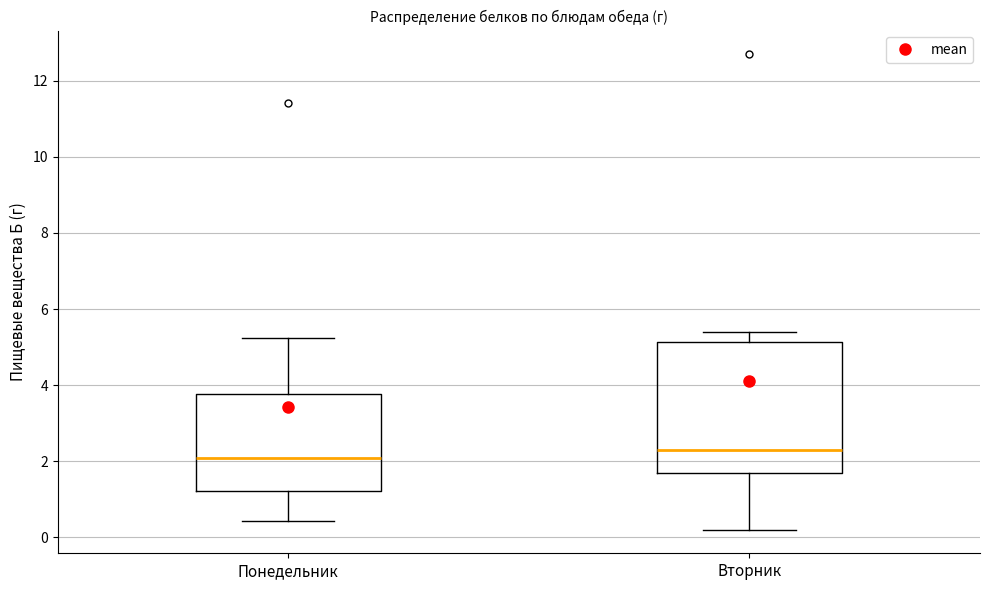

Reading left to right, transcribe this box plot: for each box, give where its median line is, the range the box spans, and where its two whiskers end, as read against the y-axis. The values are not printed on the chart, so give them approximately, as read against the axis.

Понедельник: median 2.0, box 1.2 to 3.8, whiskers 0.4 to 5.2
Вторник: median 2.2, box 1.6 to 5.2, whiskers 0.2 to 5.4